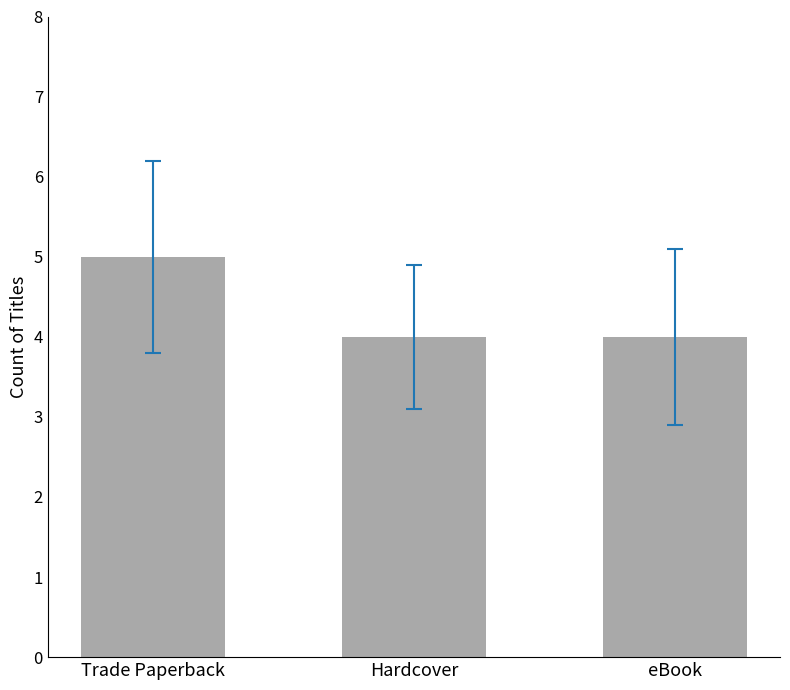

What is the approximate value at Trade Paperback?

5